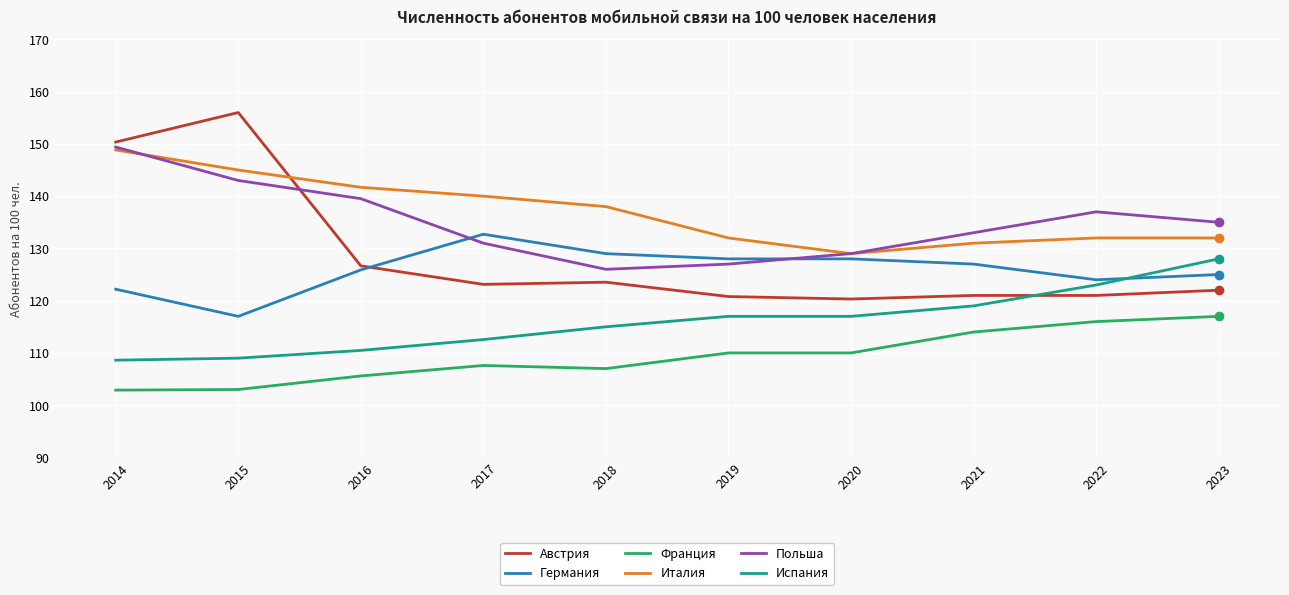

True or false: Франция has a value of 172.3 at 2018.

False